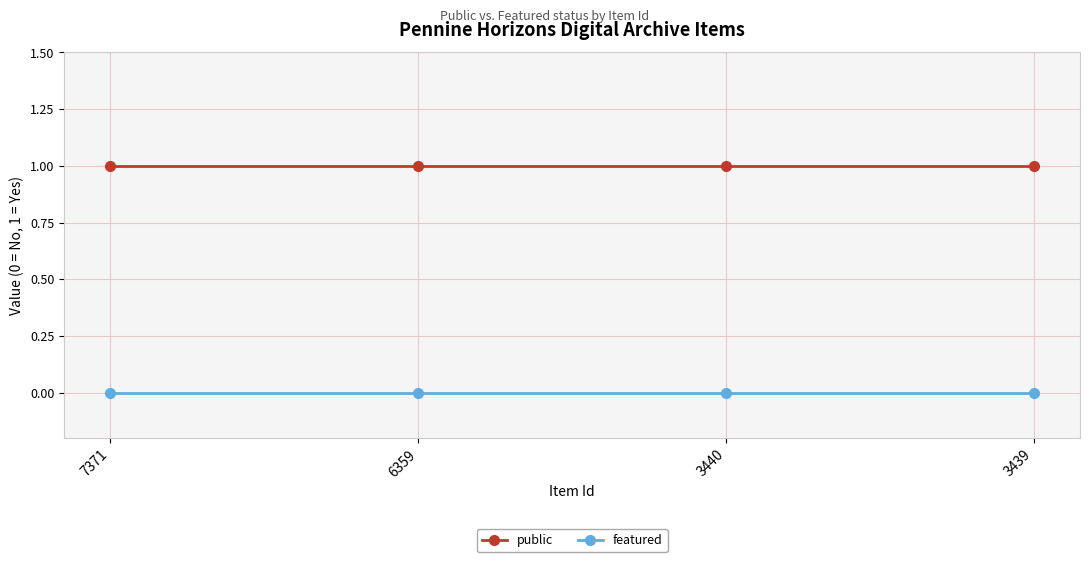

The value of public at 3439 is 1. True or false?

True